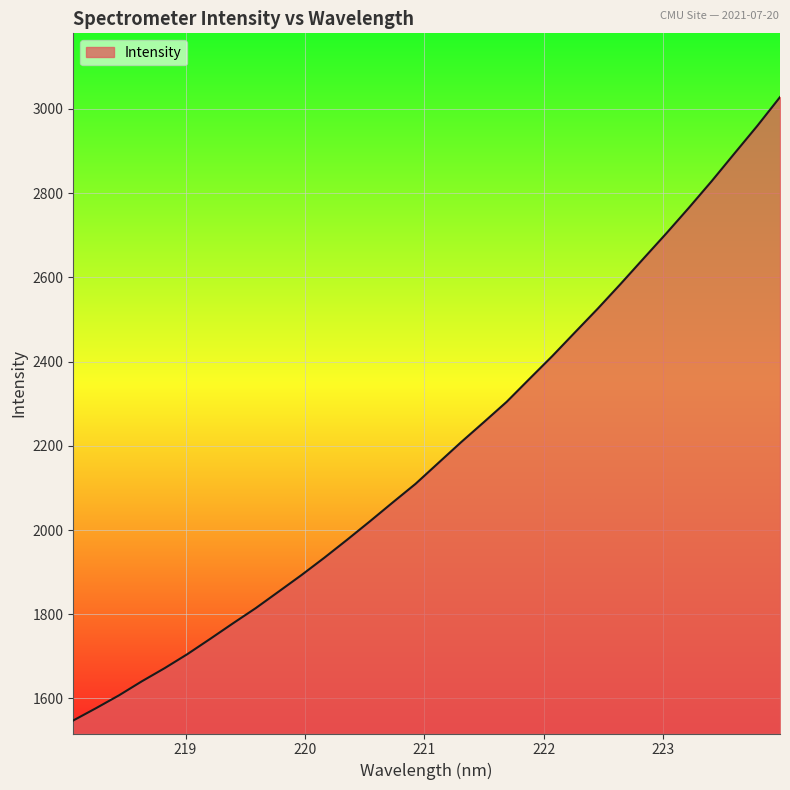

True or false: the data has more than 2 interior local peaks.

False